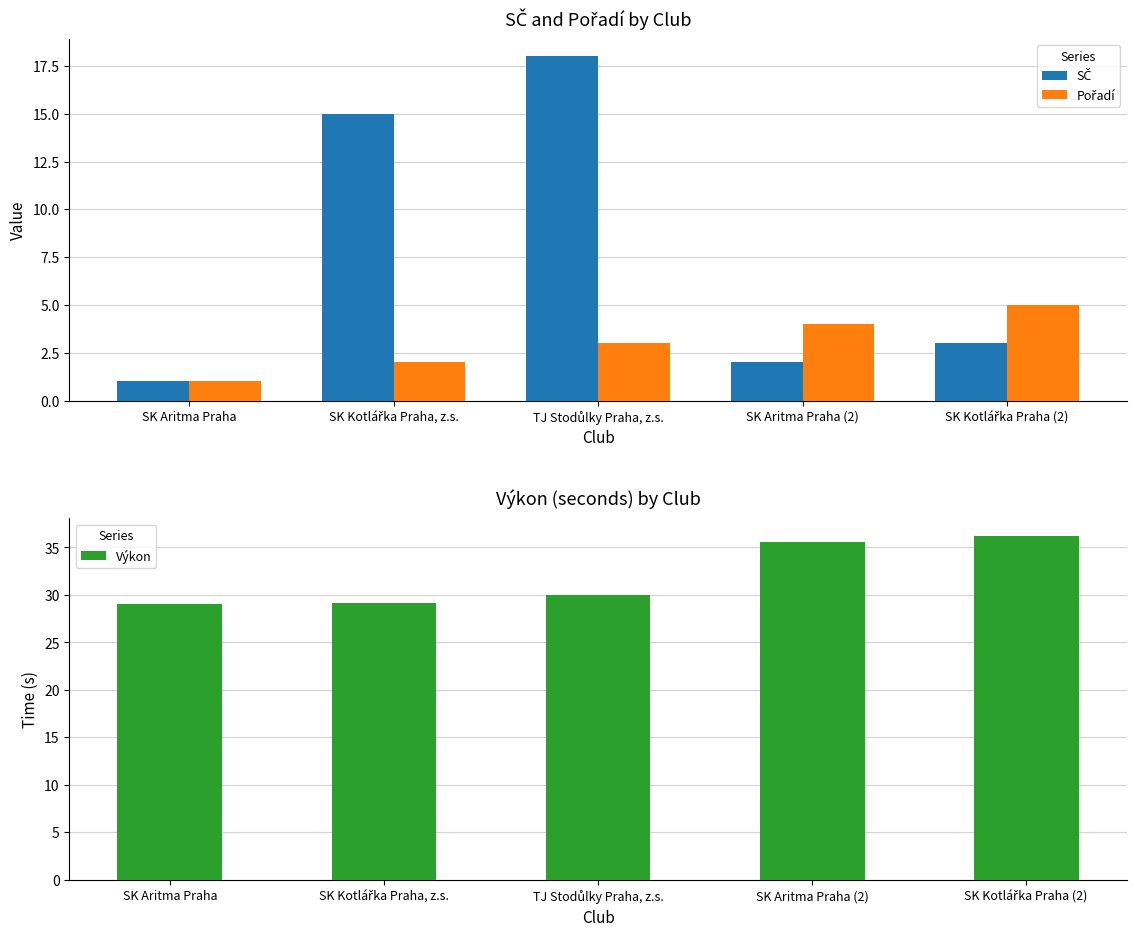

Where does the SČ series first go above 3?

SK Kotlářka Praha, z.s.